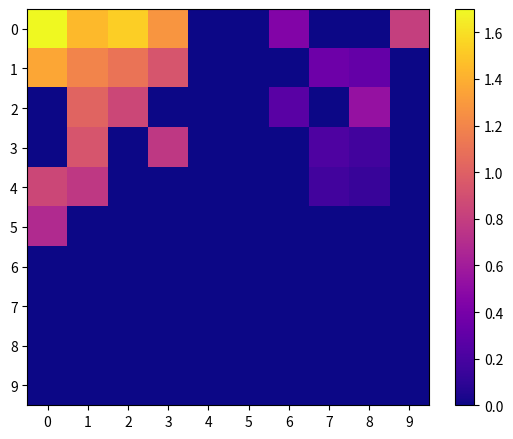

How many series are shown in this chart?

10